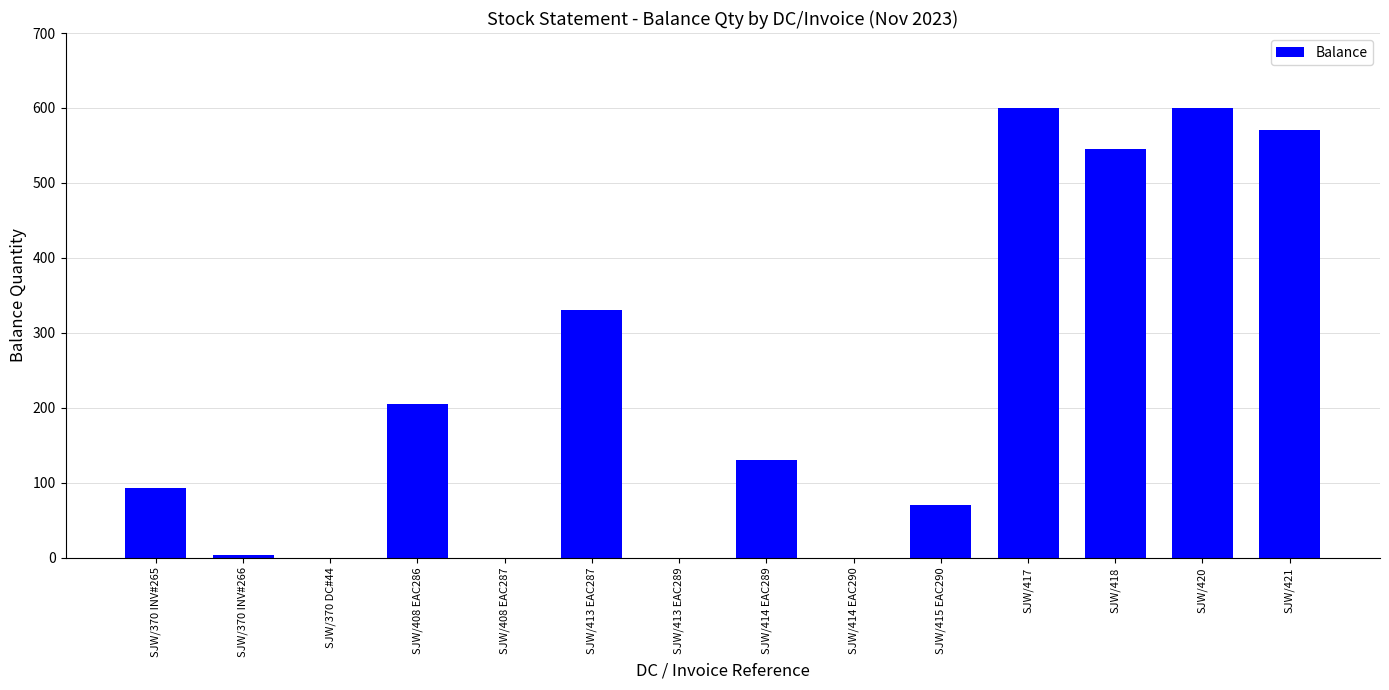

Reading left to right, extract all data points from this chart.

93	4	0	205	0	330	0	130	0	70	600	545	600	571